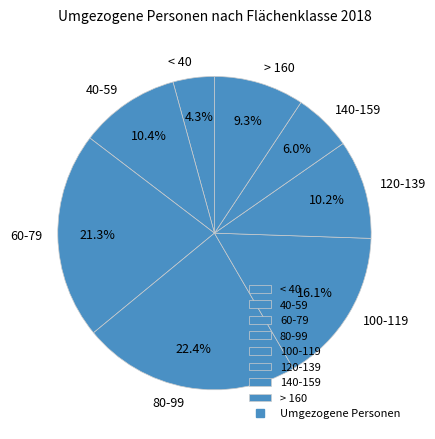

The 140-159 slice represents 16% of the pie. True or false?

False